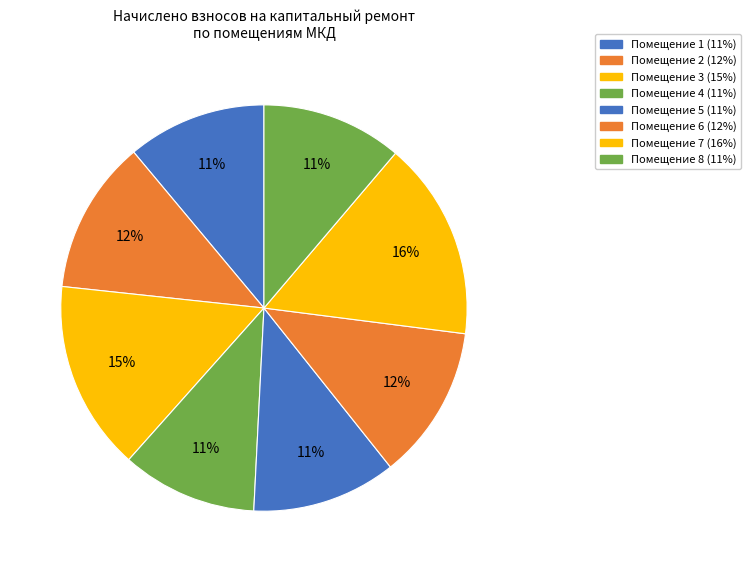

How many segments does this pie chart have?

8